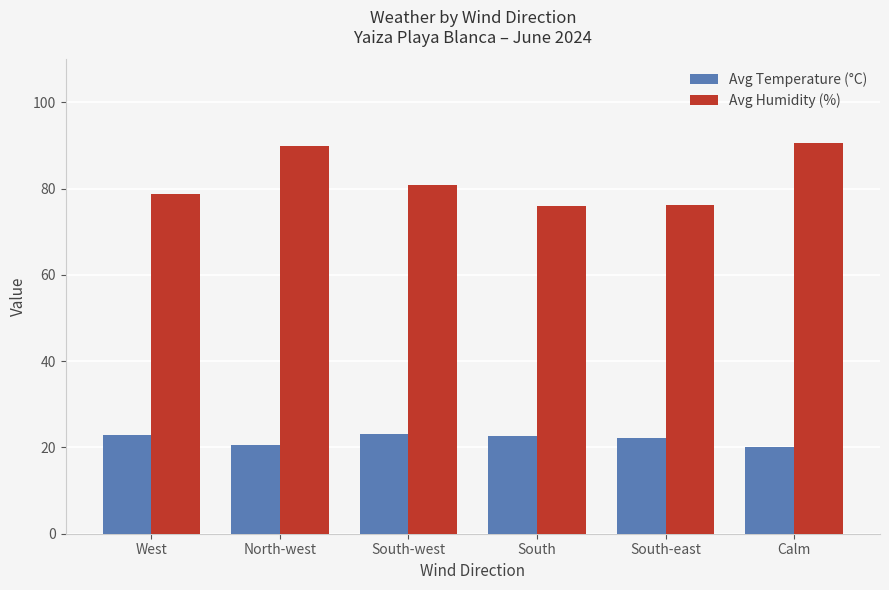

Which series has the largest total across all categories?

Avg Humidity (%)